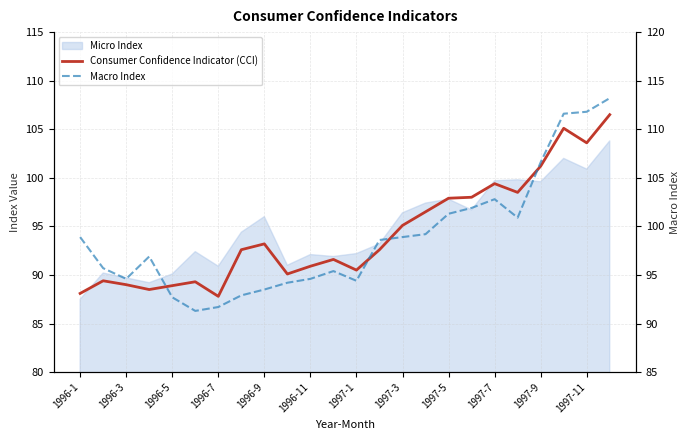

Which series has the largest total across all categories?

Macro Index